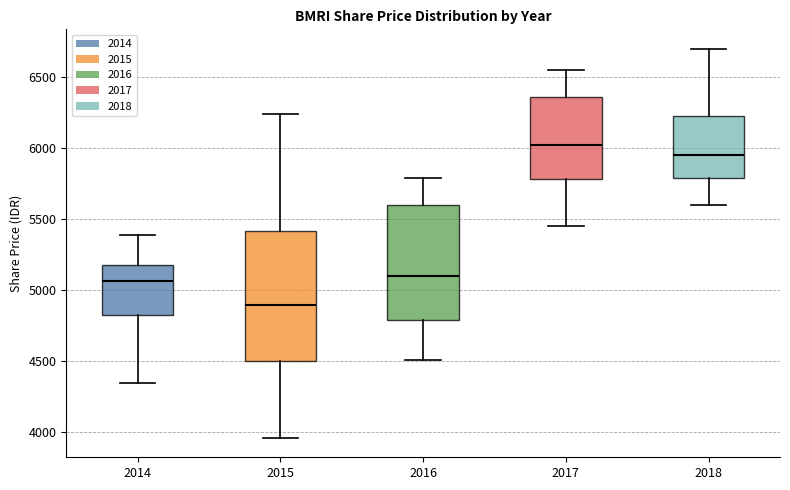

Comparing the boxes themselves (not the whiskers), which one is the tallest?

2015